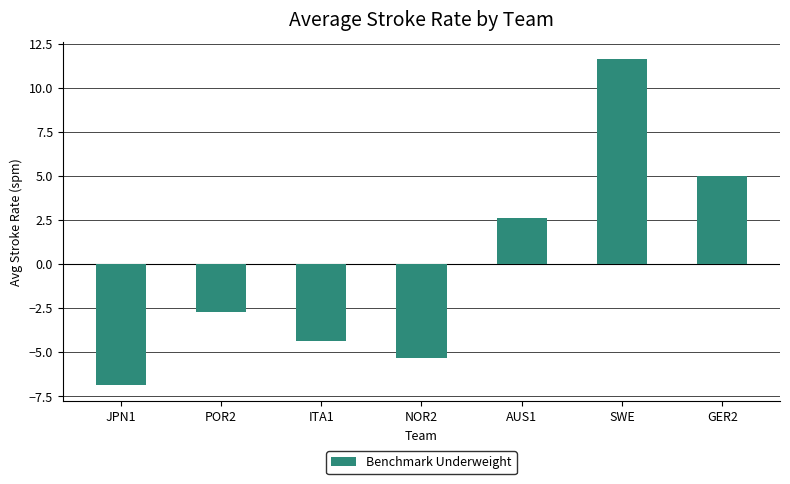

Are the bars grouped side by side (vs. stacked)?

No